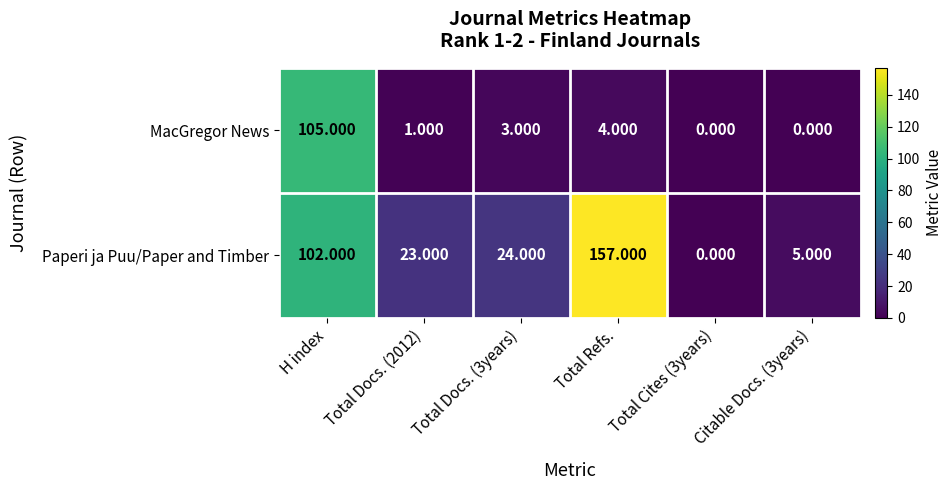

Rank the series at H index from highest to lowest value.

MacGregor News, Paperi ja Puu/Paper and Timber